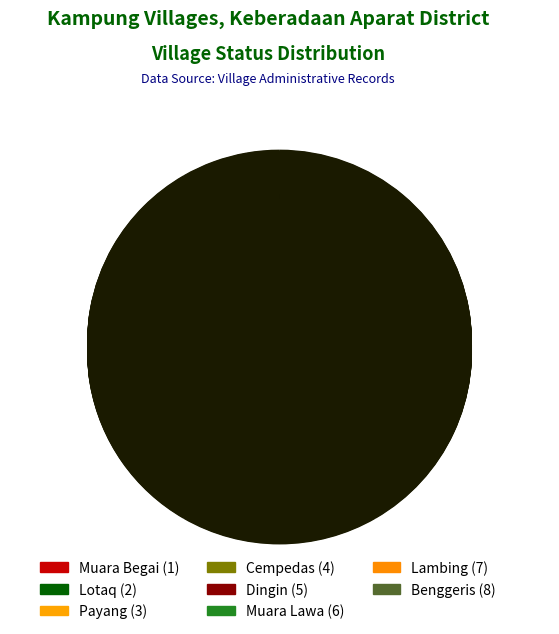

Combined, do Payang and Cempedas account for over 50%?

No